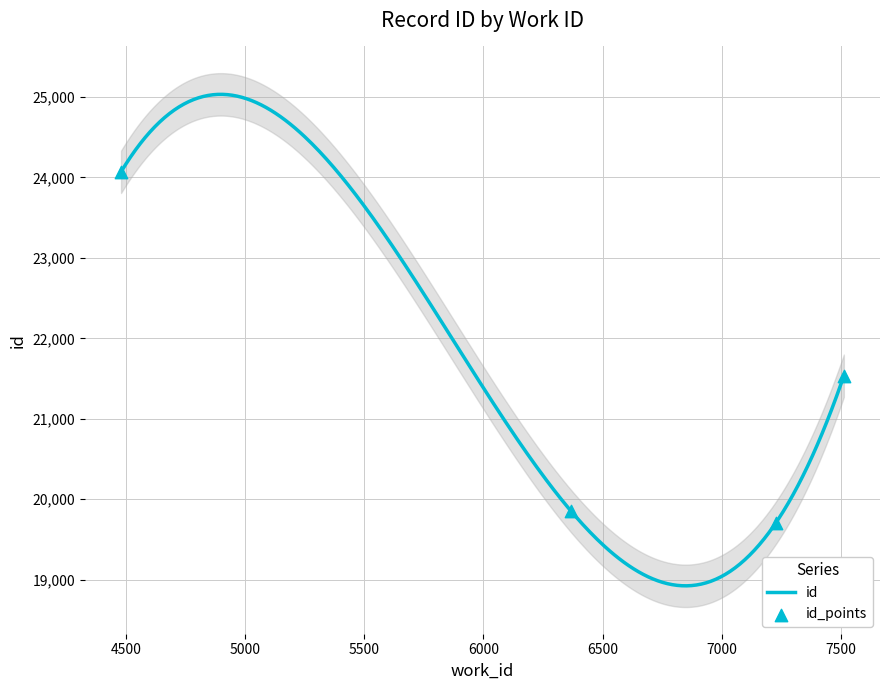

What is the change in value from 6366 to 7512?

+1677